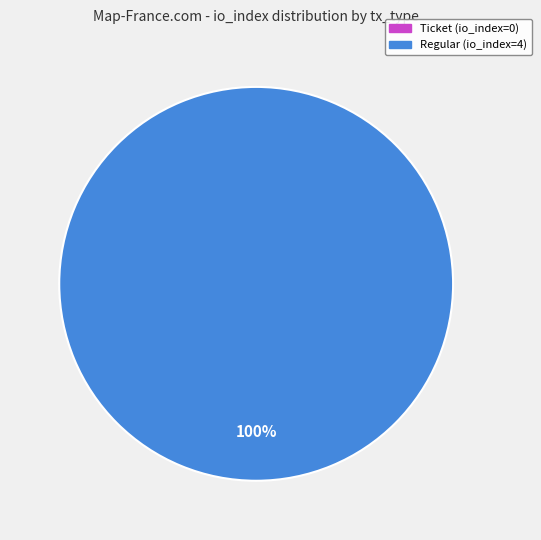

To the nearest percent, what is the difference between the Regular (io_index=4) and Ticket (io_index=0) slice percentages?

100%